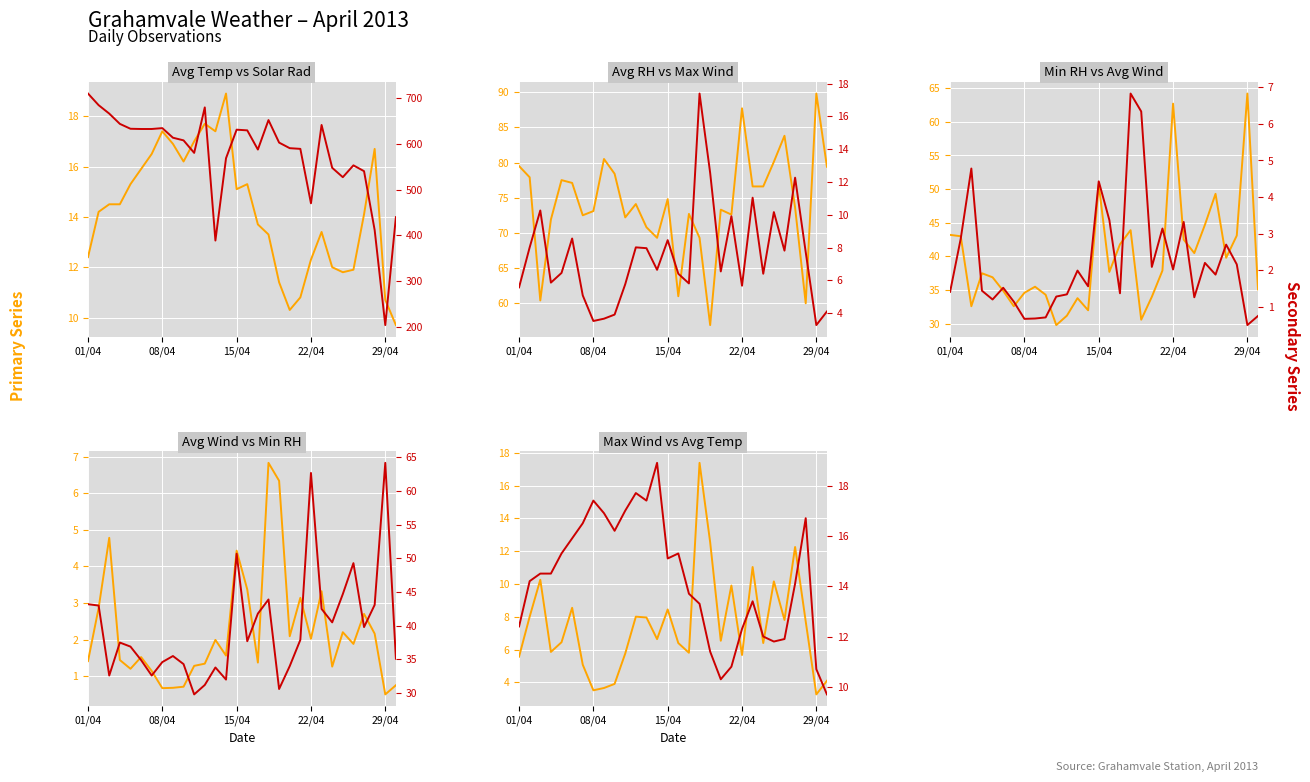

Is it true that Min Relative Humidity (% RH) equals 14.3 at 27?

False